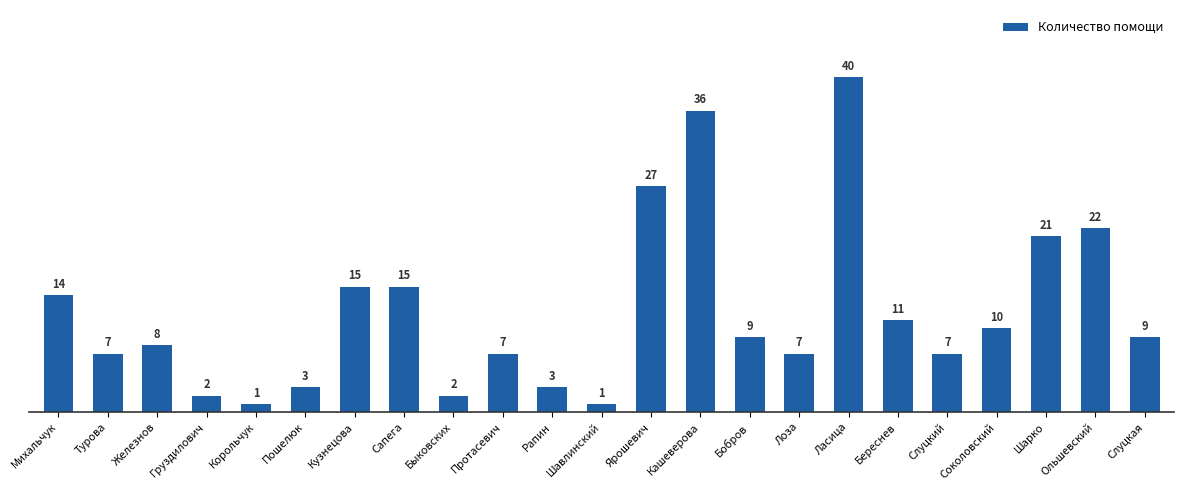

Which label corresponds to the largest value in the chart?

Ласица